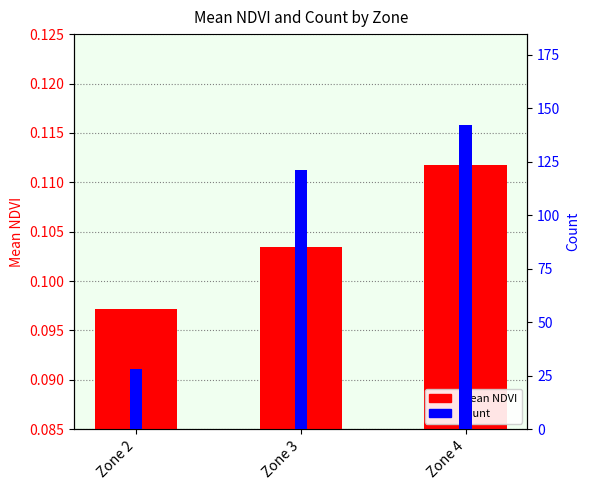

What is the maximum value shown in the chart?

142.0